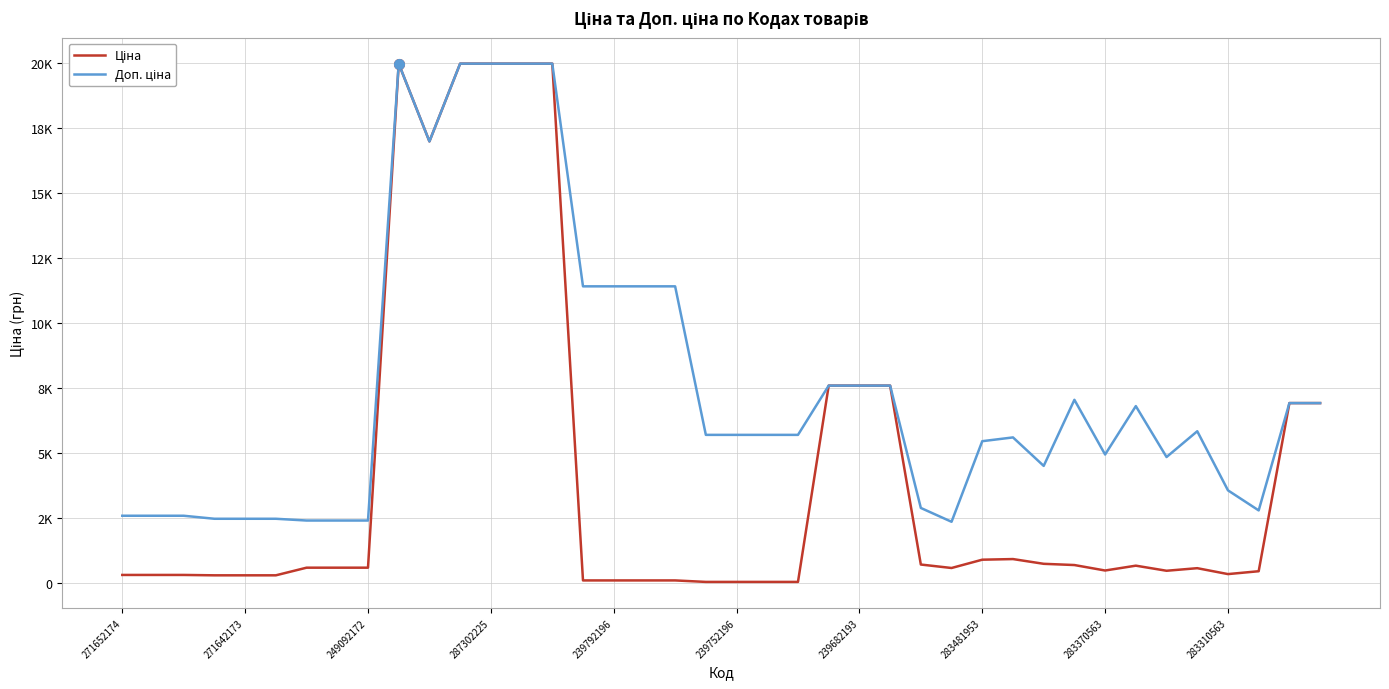

Does the chart have visible grid lines?

Yes